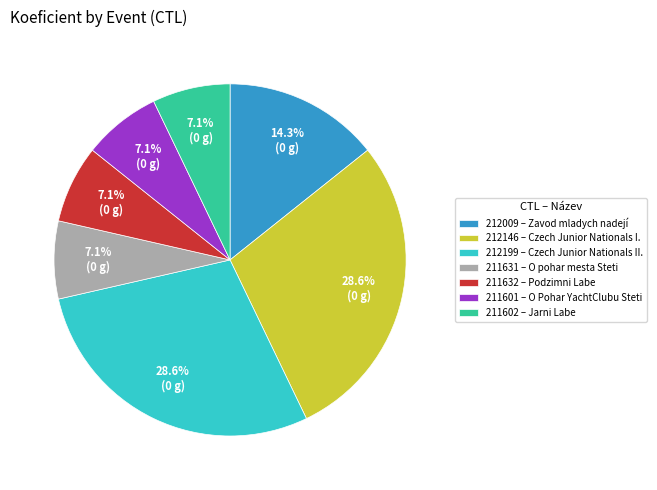

Approximately how many times larger is the value at 212009 – Zavod mladych nadejí compared to 211601 – O Pohar YachtClubu Steti?

2.0